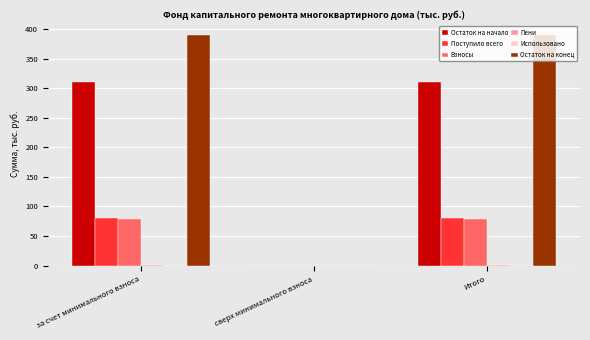

Which series has the largest total across all categories?

Остаток на конец